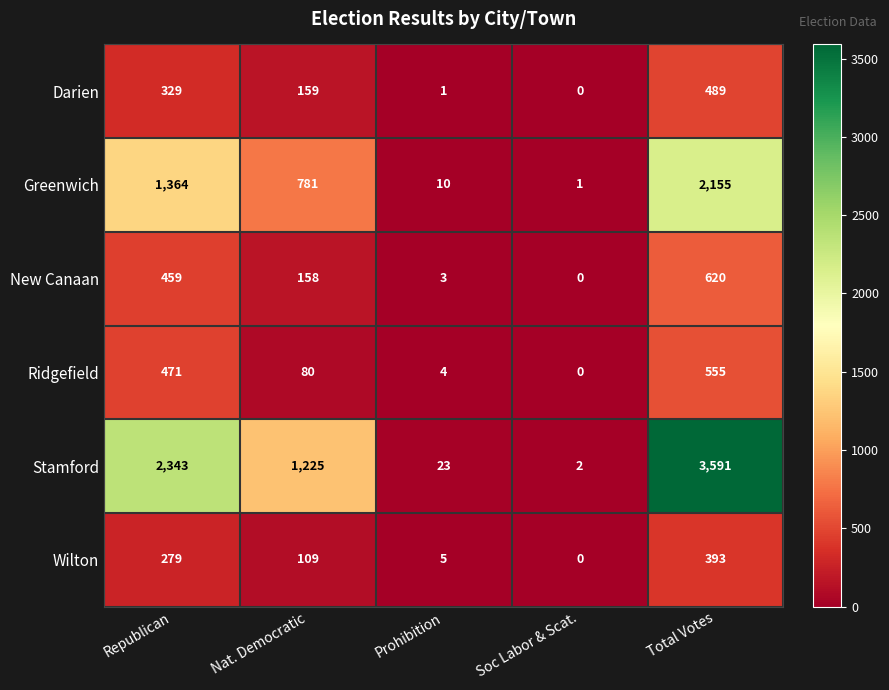

What is the greatest value displayed?

3591